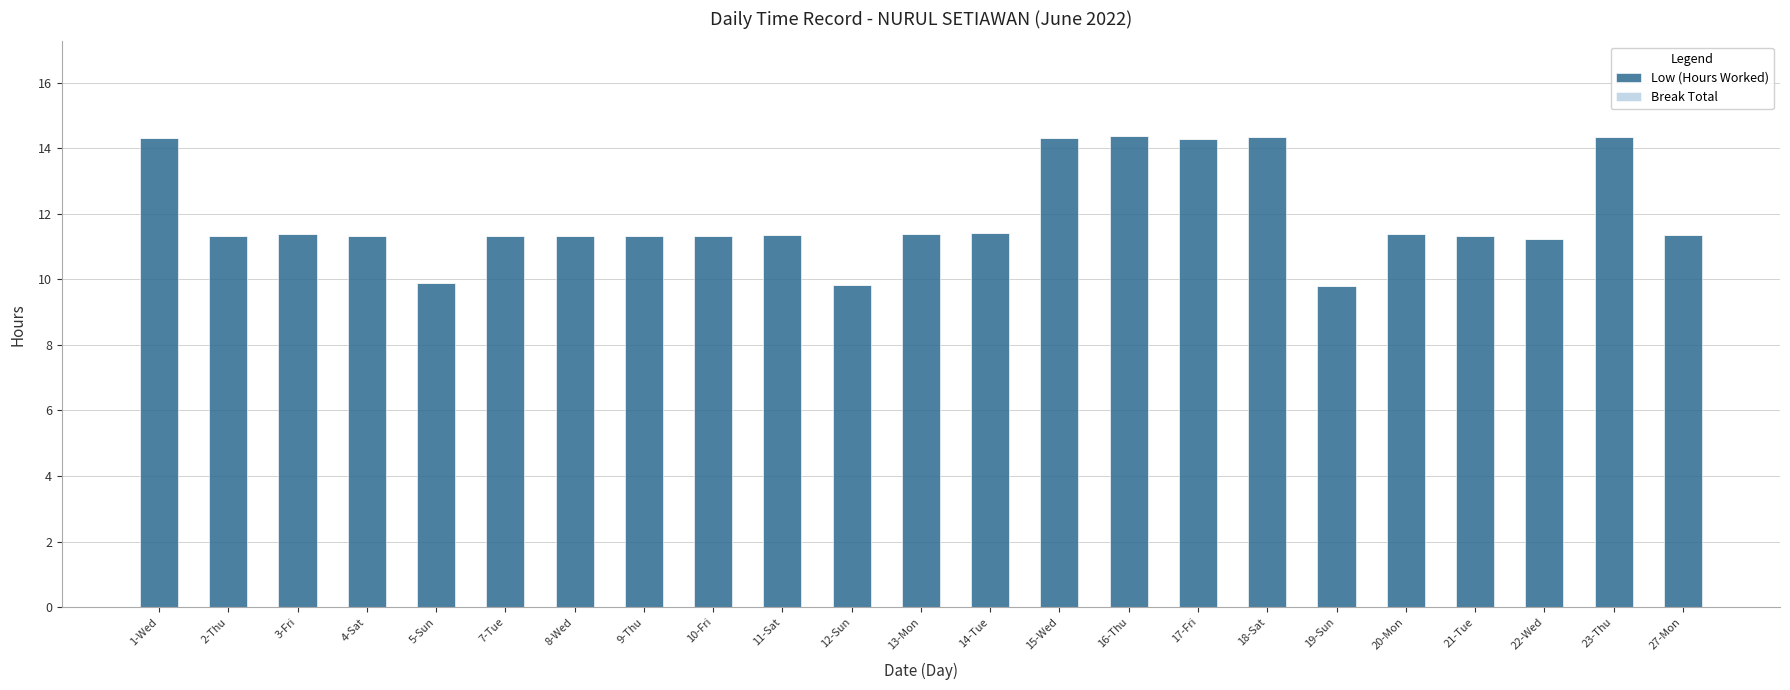

What is the difference between the maximum and minimum values?

4.6